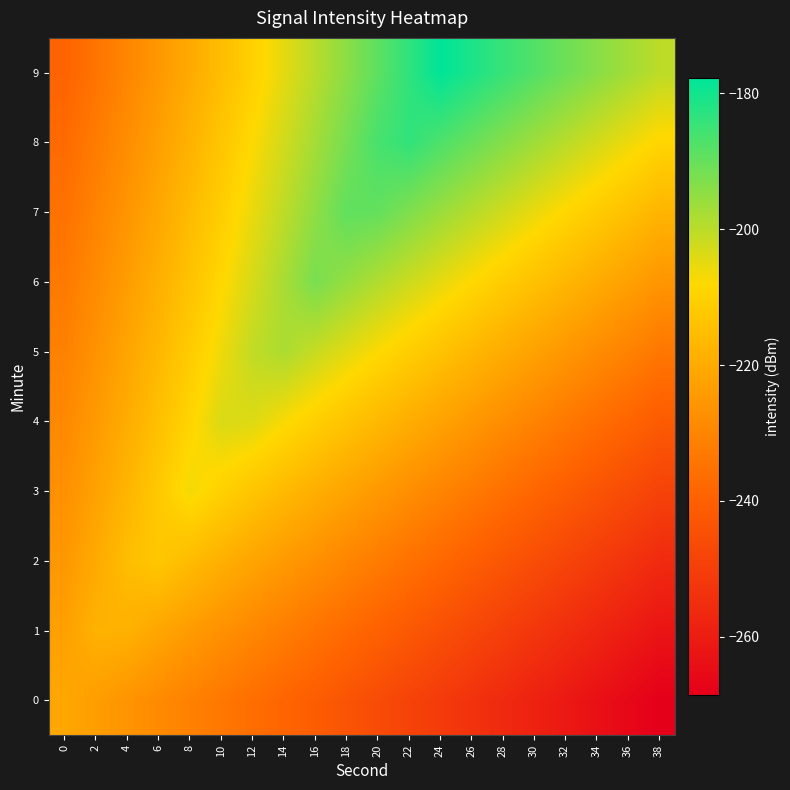

At 34, list the series in order from smallest to largest.

0, 1, 2, 3, 4, 5, 6, 7, 8, 9